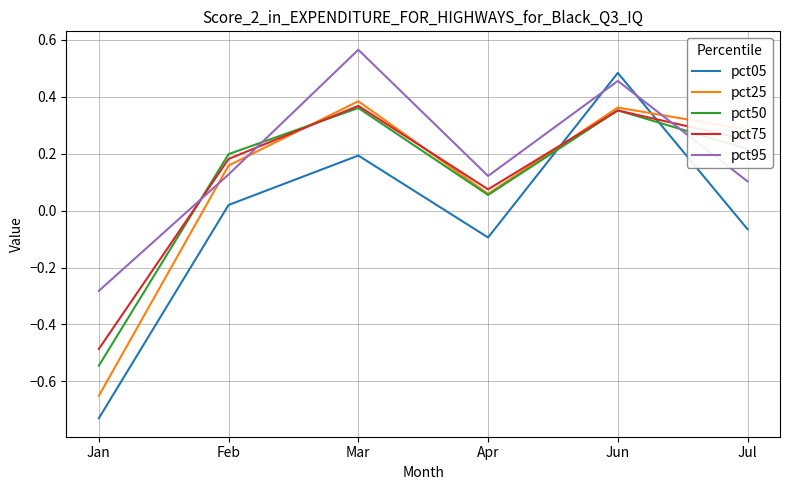

Between Jan and Apr, which series saw the biggest shift?

pct25